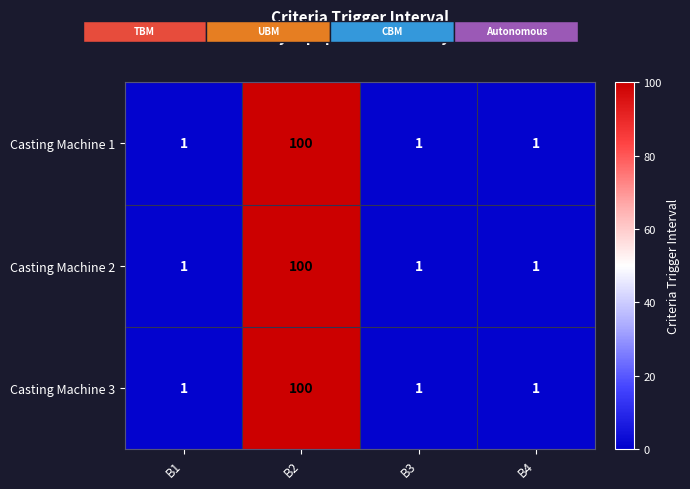

At how many categories does at least one series exceed 83?

1